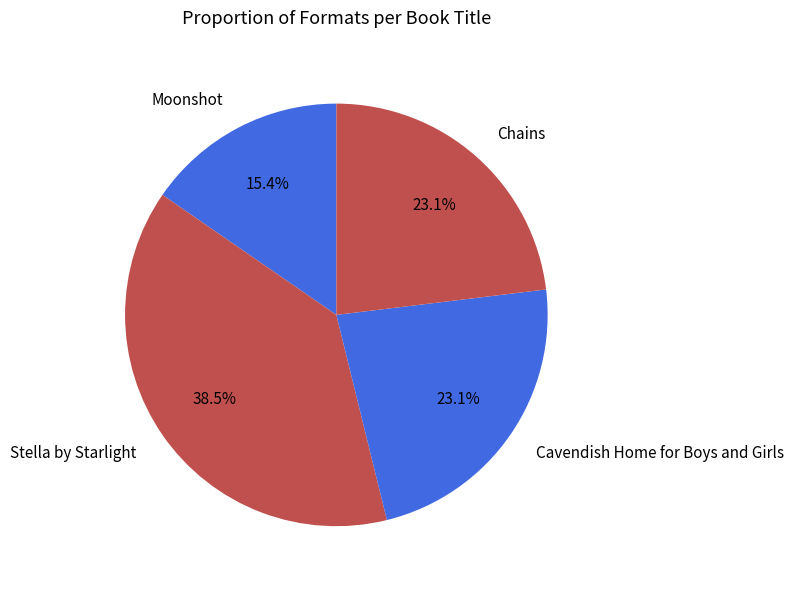

Approximately how many times larger is the value at Moonshot compared to Cavendish Home for Boys and Girls?

0.7